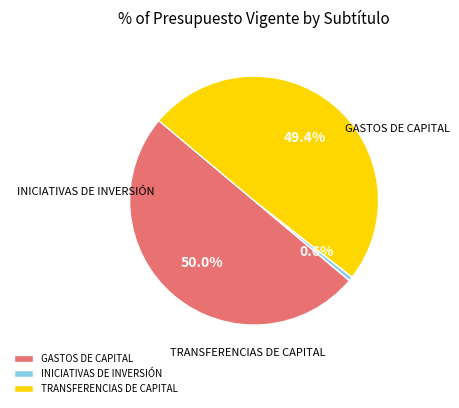

What is the total percentage of INICIATIVAS DE INVERSIÓN and GASTOS DE CAPITAL?

50.6%